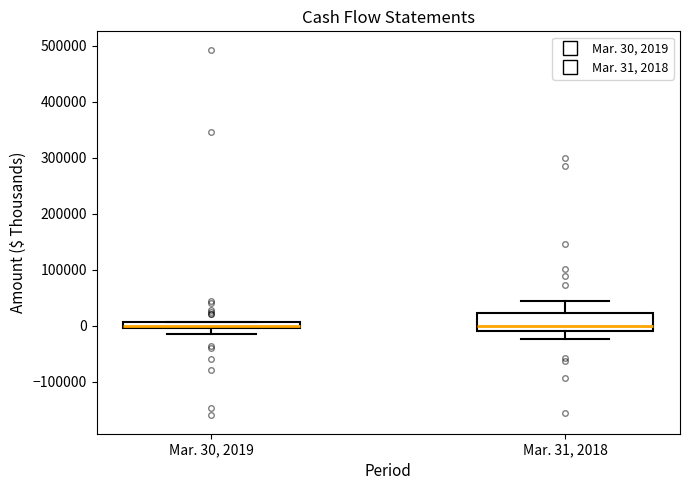

Which box is the tallest, from its lower edge to its upper edge?

Mar. 31, 2018